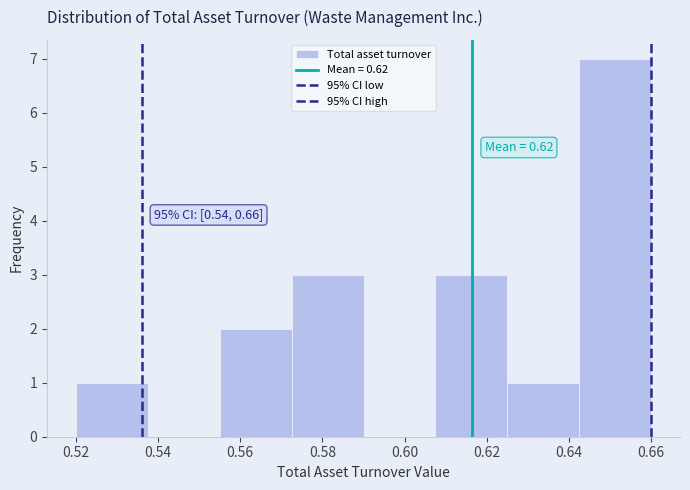

Over which range of the x-axis is the bar tallest?

0.642 to 0.660